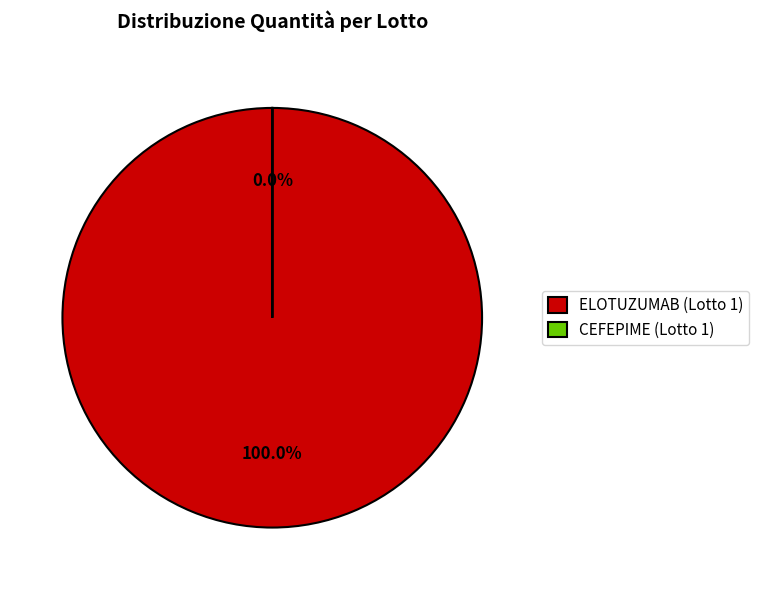

Do ELOTUZUMAB (Lotto 1) and CEFEPIME (Lotto 1) together represent more than half of the pie?

Yes